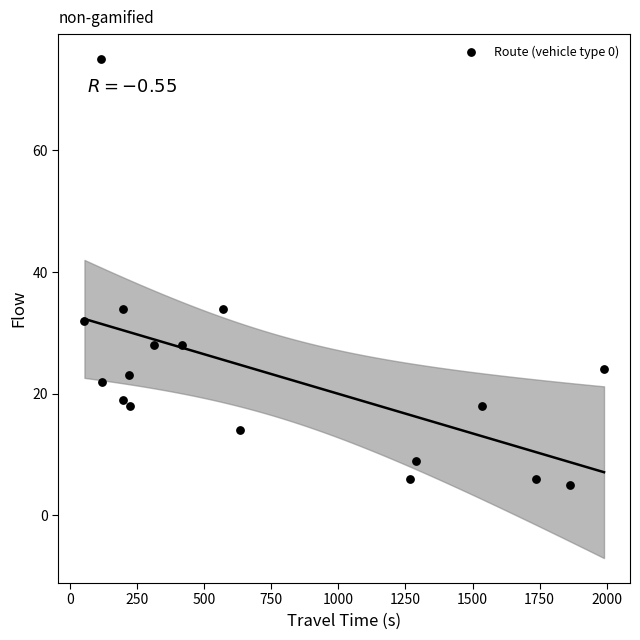

What is the range of Y values (max minus min)?

70